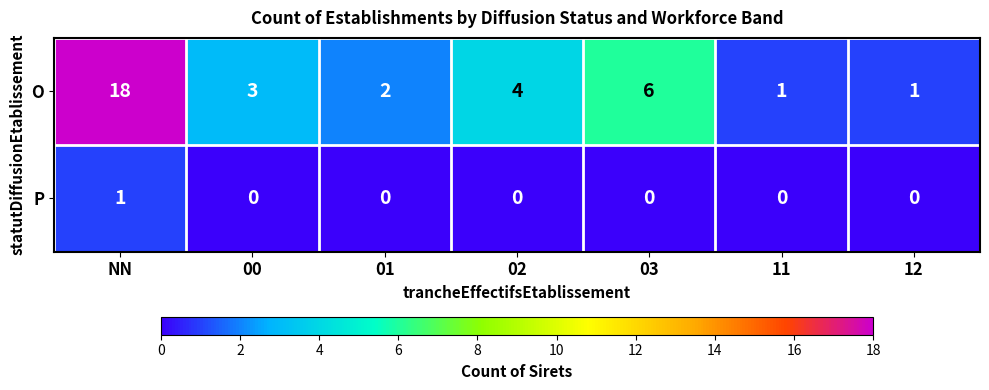

Count the number of categories in the chart.

7